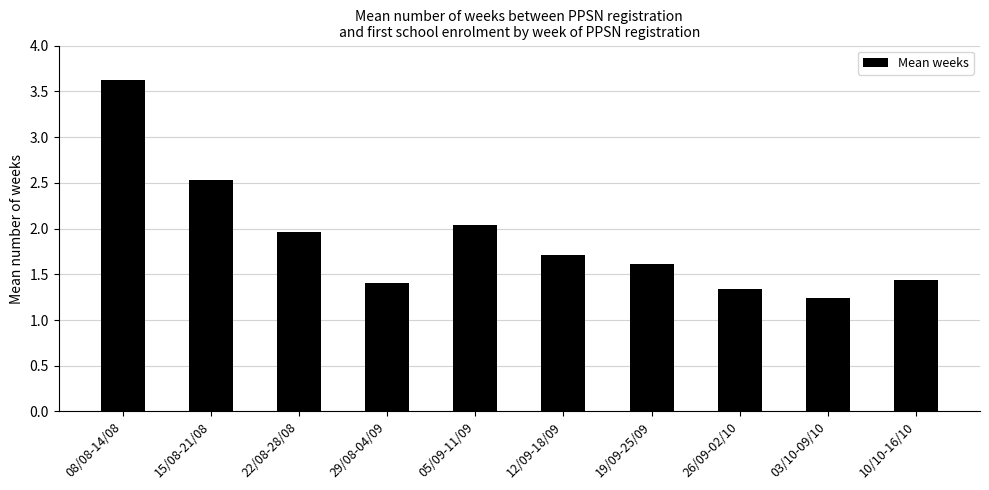

Is it true that the value at 22/08-28/08 is 2.7?

False